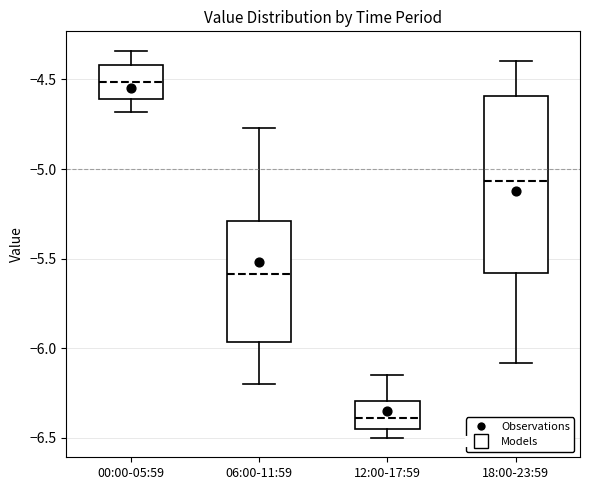

Which box's median line is the highest?

00:00-05:59